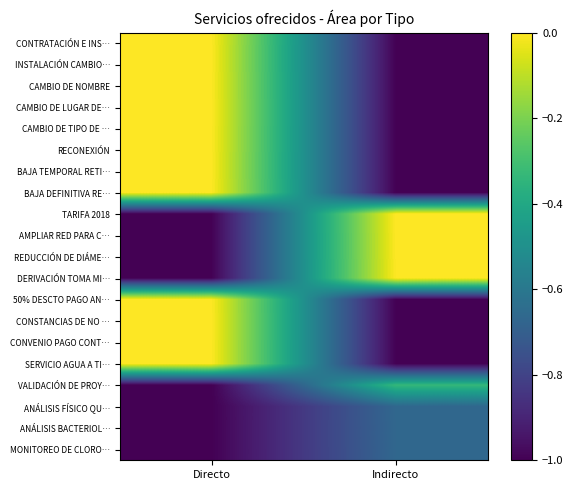

List the series in order of their peak value, highest first.

CONTRATACIÓN E INS…, INSTALACIÓN CAMBIO…, CAMBIO DE NOMBRE, CAMBIO DE LUGAR DE…, CAMBIO DE TIPO DE …, RECONEXIÓN, BAJA TEMPORAL RETI…, BAJA DEFINITIVA RE…, TARIFA 2018, AMPLIAR RED PARA C…, REDUCCIÓN DE DIÁME…, DERIVACIÓN TOMA MI…, 50% DESCTO PAGO AN…, CONSTANCIAS DE NO …, CONVENIO PAGO CONT…, SERVICIO AGUA A TI…, VALIDACIÓN DE PROY…, ANÁLISIS FÍSICO QU…, ANÁLISIS BACTERIOL…, MONITOREO DE CLORO…